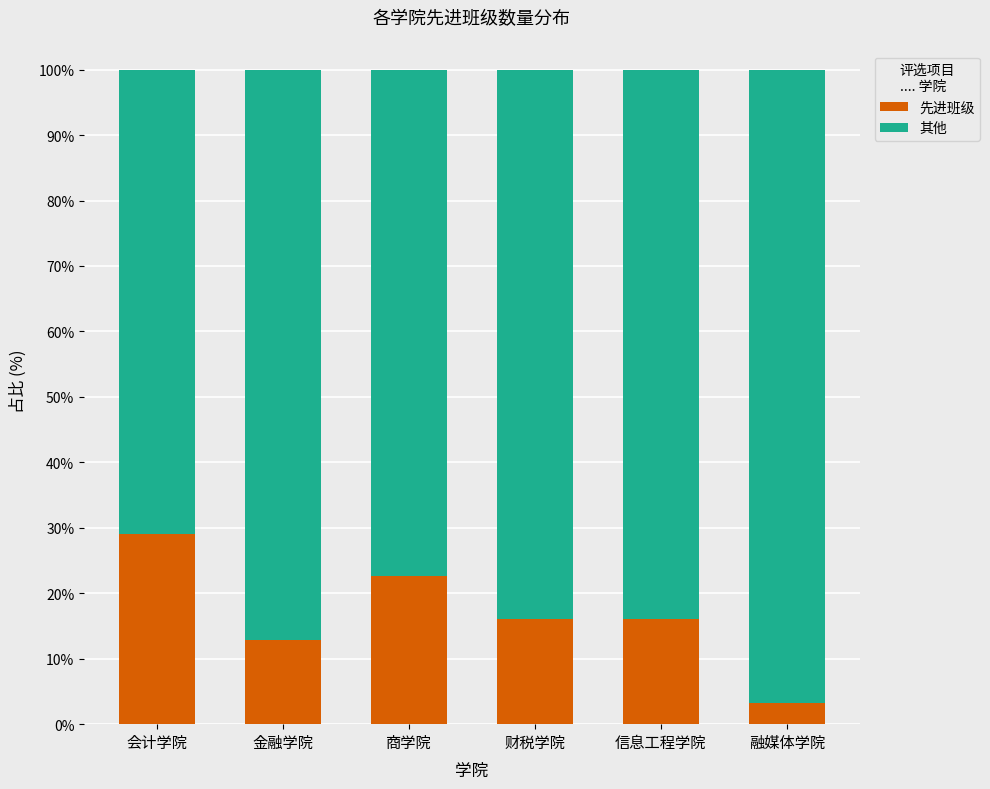

What is the approximate value of 先进班级 at 财税学院?

16.1